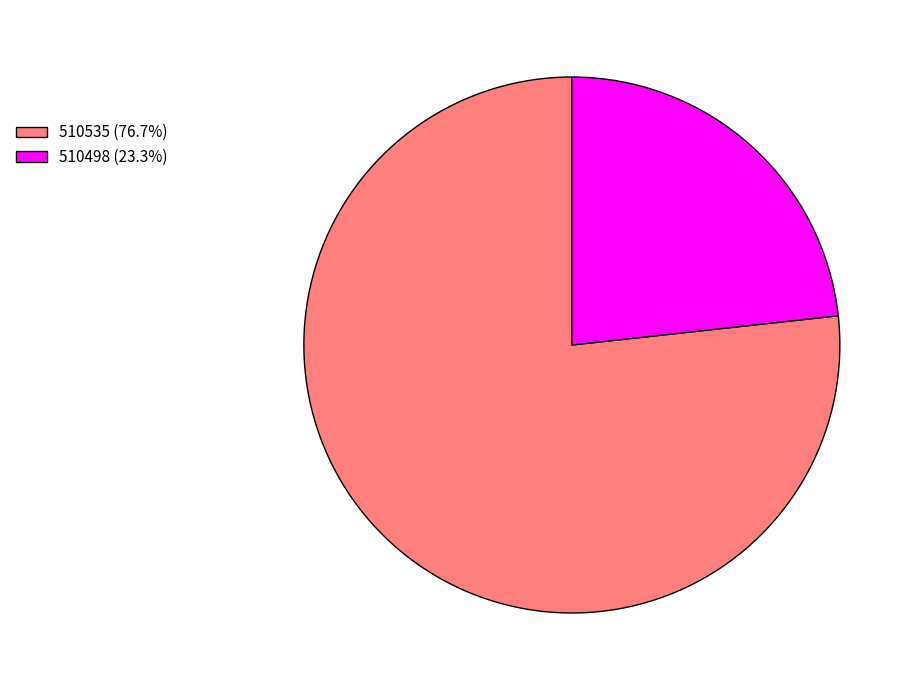

Which category has the biggest portion of the pie?

510535